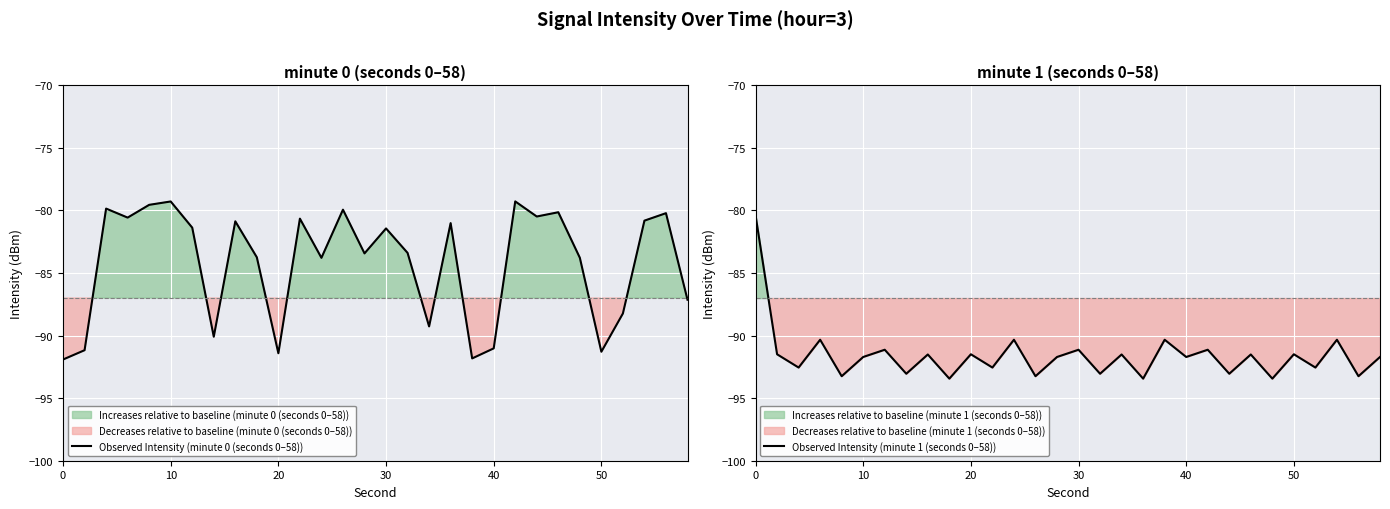

True or false: Observed Intensity (minute 0 (seconds 0–58)) and Observed Intensity (minute 1 (seconds 0–58)) intersect in this chart.

True